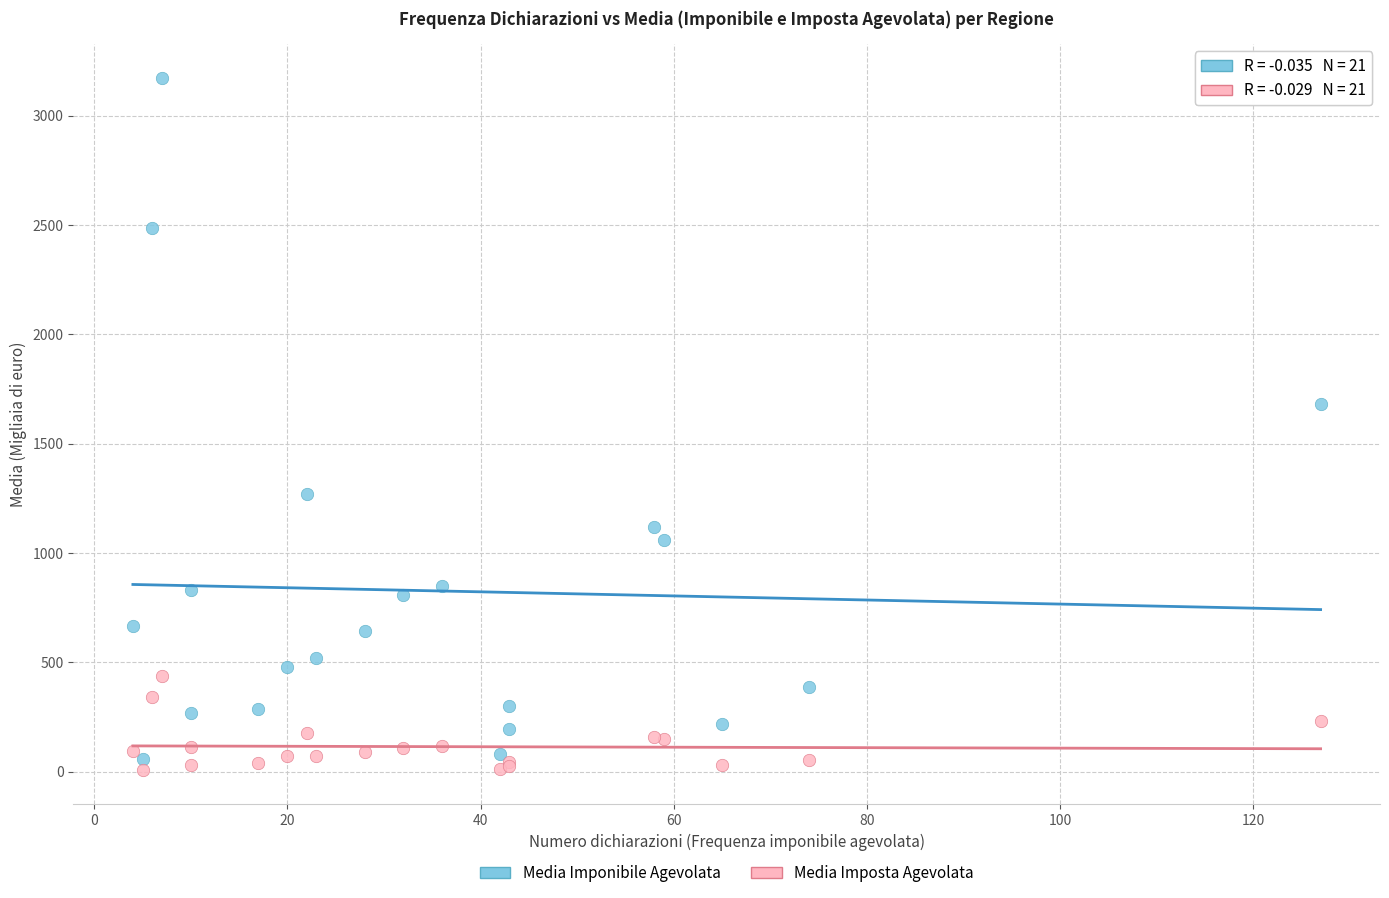

Which series contains the lowest Y value?

Media Imposta Agevolata